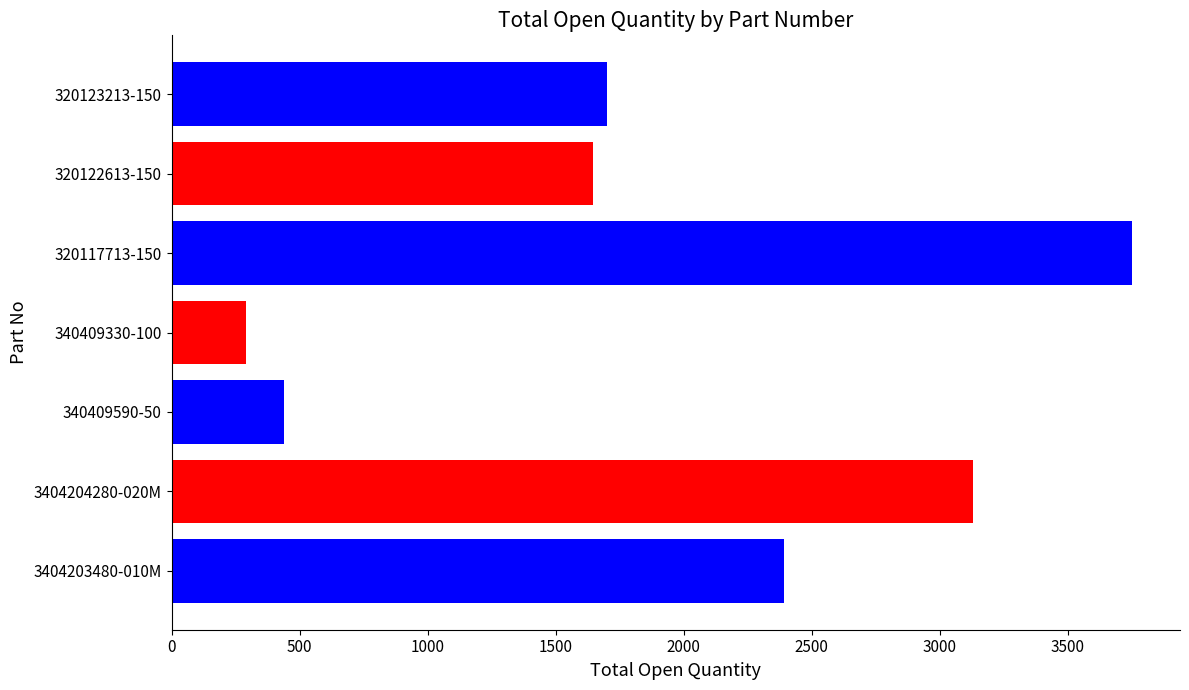

How many values are below 1700?

3